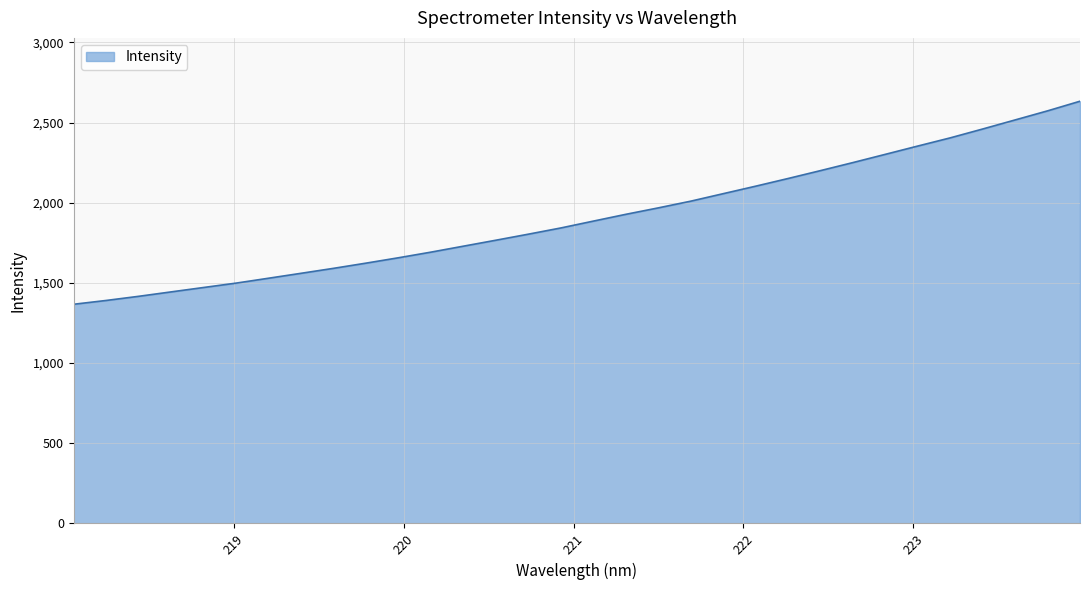

What is the minimum value shown in the chart?

1366.8